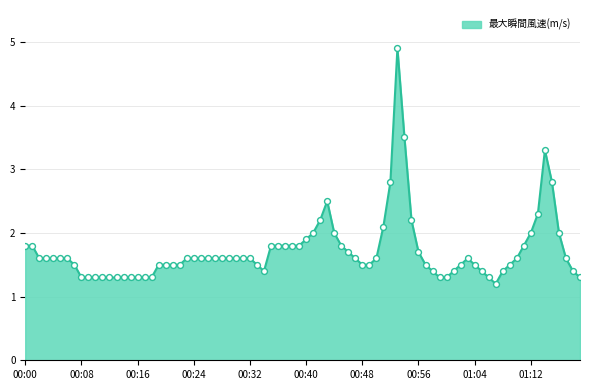

What is the difference between the maximum and minimum values?

3.7